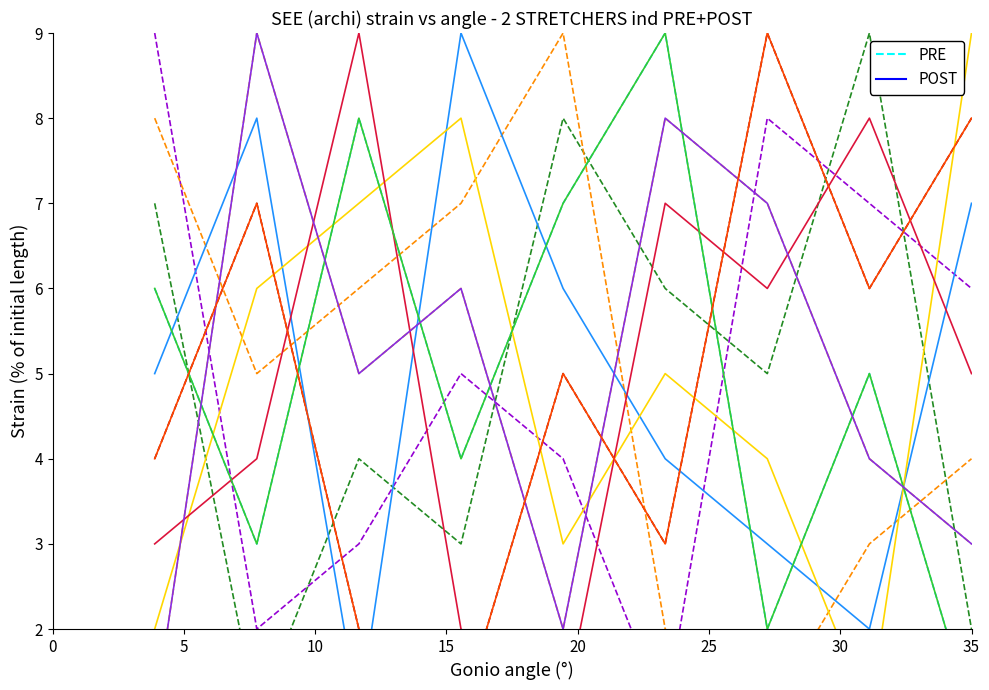

What is the spread (max minus min) of values at 15?

5